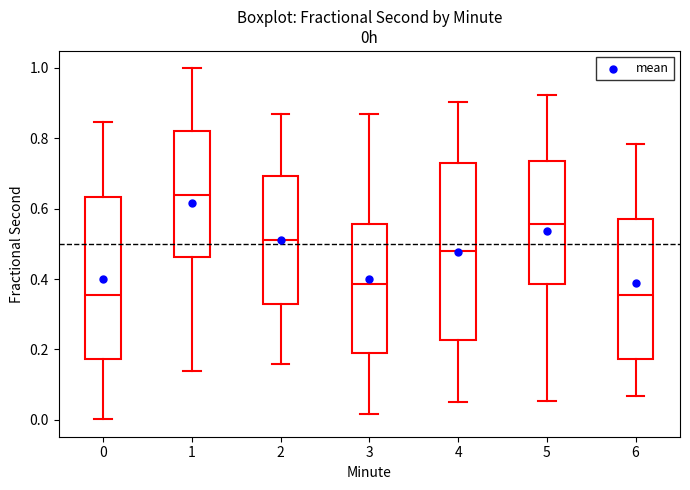

Reading left to right, read every box against the y-axis: the position of its median line, the range the box covers, and the ends of its whiskers. The values are not printed on the chart, so give them approximately, as read against the axis.

0: median 0.36, box 0.18 to 0.64, whiskers 0.00 to 0.84
1: median 0.64, box 0.46 to 0.82, whiskers 0.14 to 1.00
2: median 0.52, box 0.32 to 0.70, whiskers 0.16 to 0.86
3: median 0.38, box 0.20 to 0.56, whiskers 0.02 to 0.86
4: median 0.48, box 0.22 to 0.72, whiskers 0.06 to 0.90
5: median 0.56, box 0.38 to 0.74, whiskers 0.06 to 0.92
6: median 0.36, box 0.18 to 0.58, whiskers 0.06 to 0.78